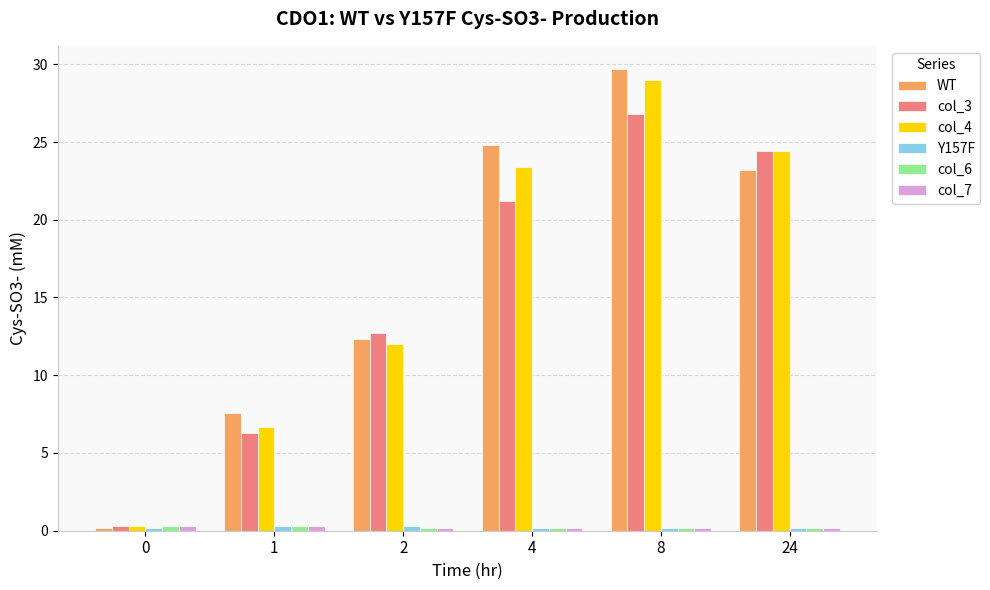

What is the highest value of the col_3 series?

26.8